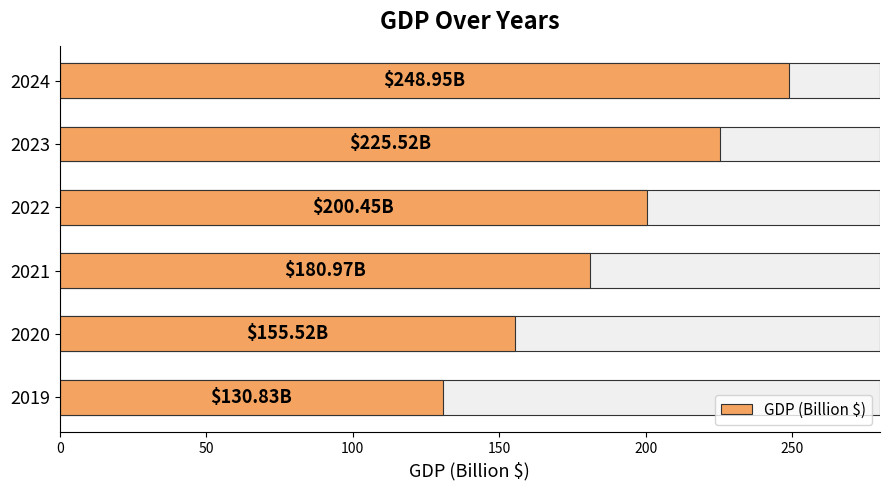

The chart shows a value of 317.5 at 200. True or false?

False